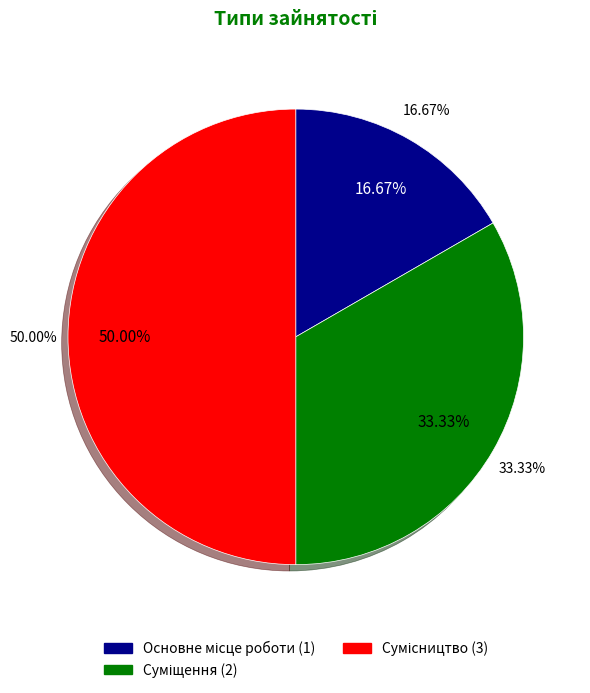

What is the largest slice in the pie chart?

Сумісництво